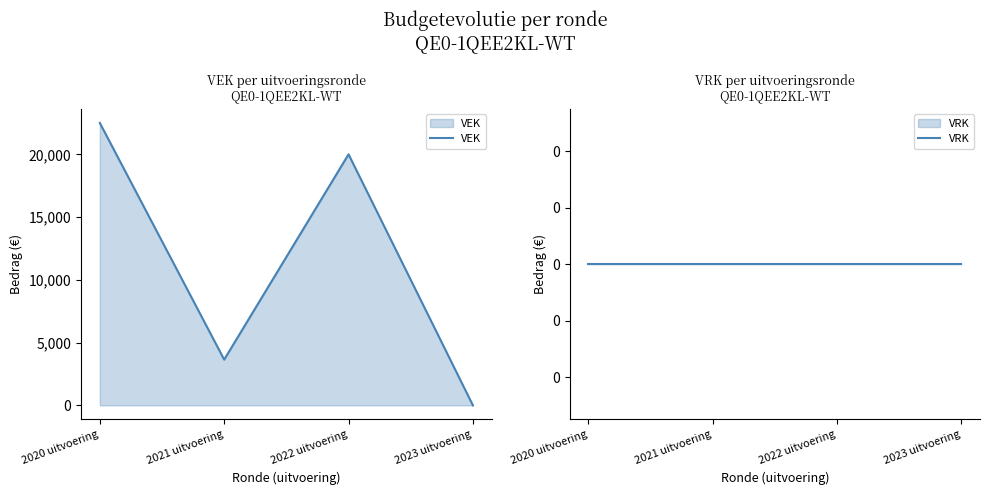

At which category is the sum across all series the highest?

2020 uitvoering